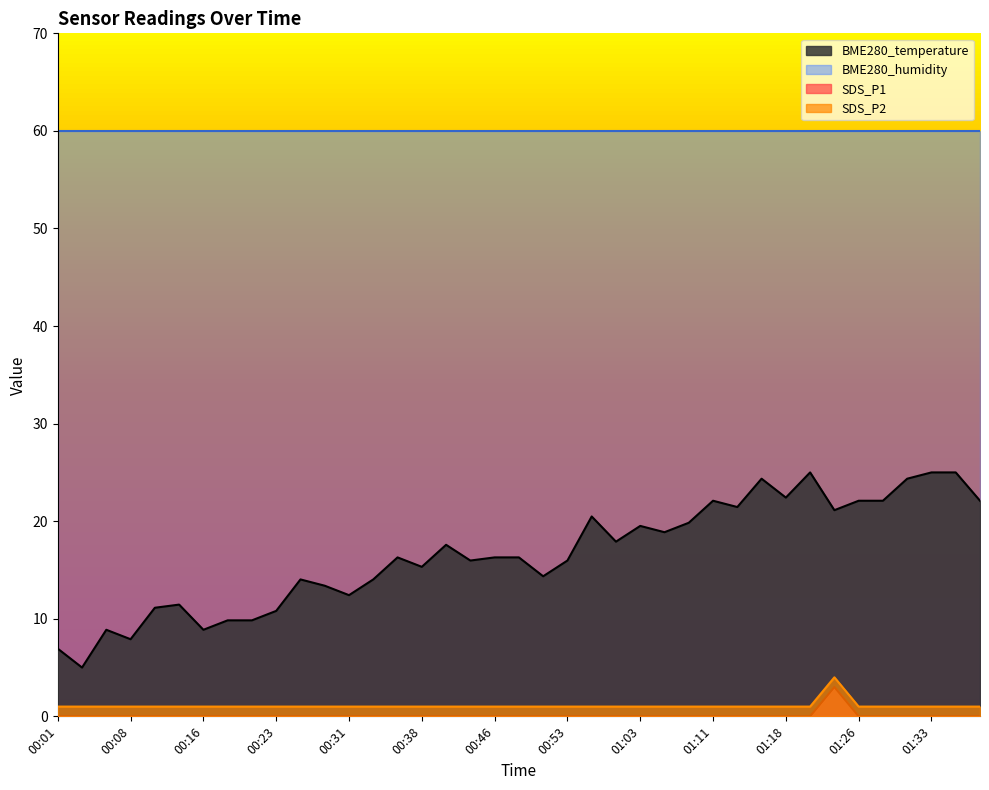

What is the highest value of the SDS_P1 series?

3.0